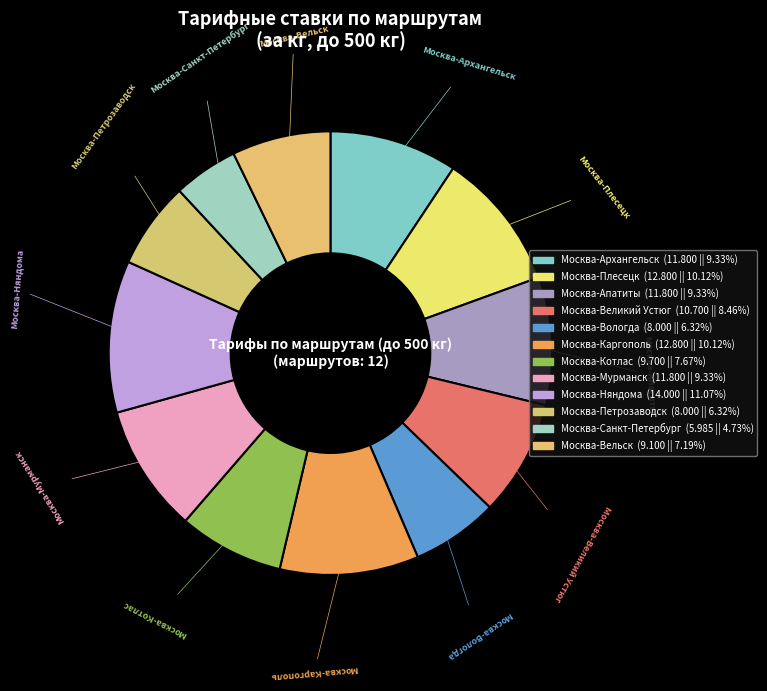

Between Москва-Каргополь and Москва-Няндома, which is larger?

Москва-Няндома